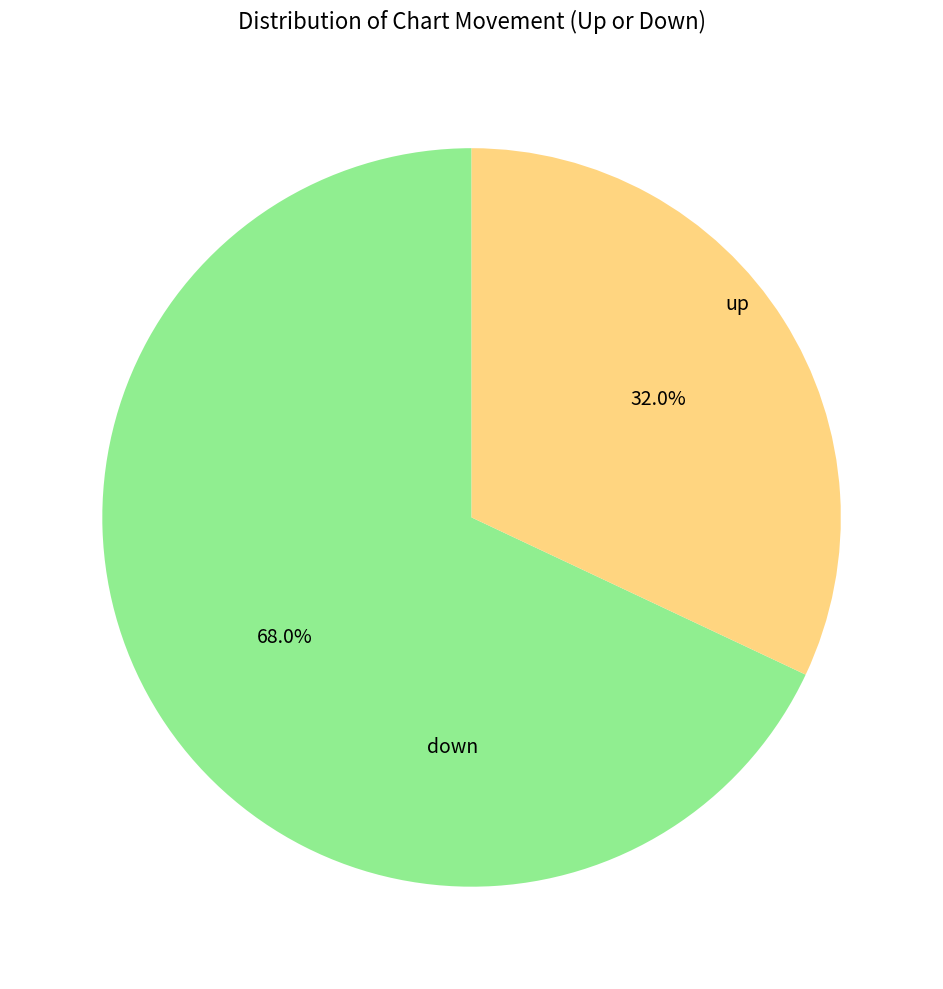

Does any single category account for the majority?

Yes